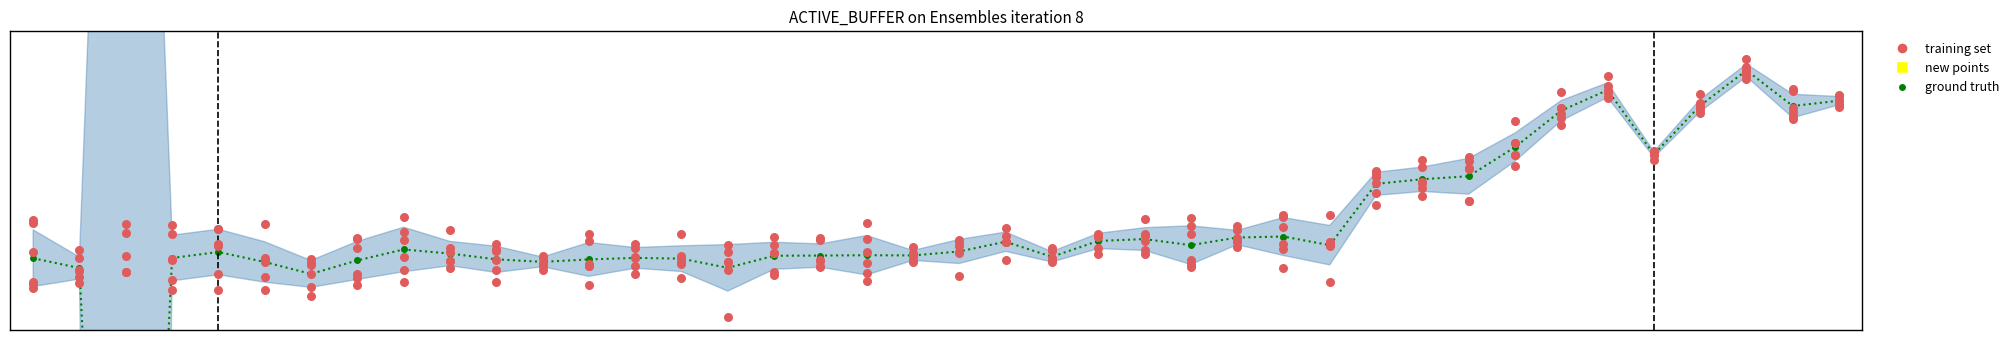

Which series reaches the maximum Y coordinate?

training set